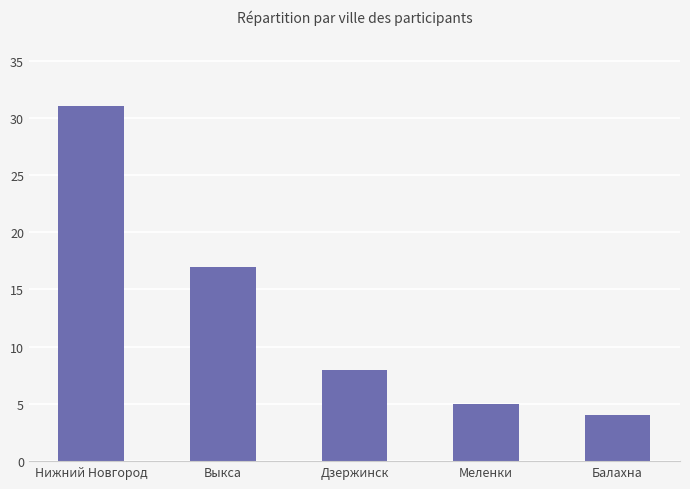

Rank the categories by value from lowest to highest.

Балахна, Меленки, Дзержинск, Выкса, Нижний Новгород